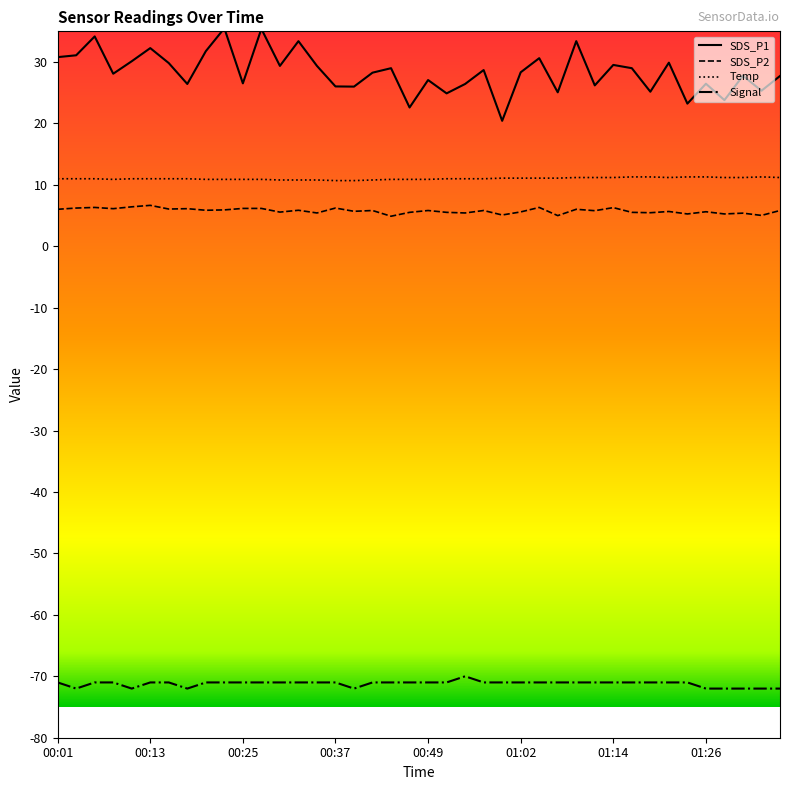

How many lines are shown in the chart?

4